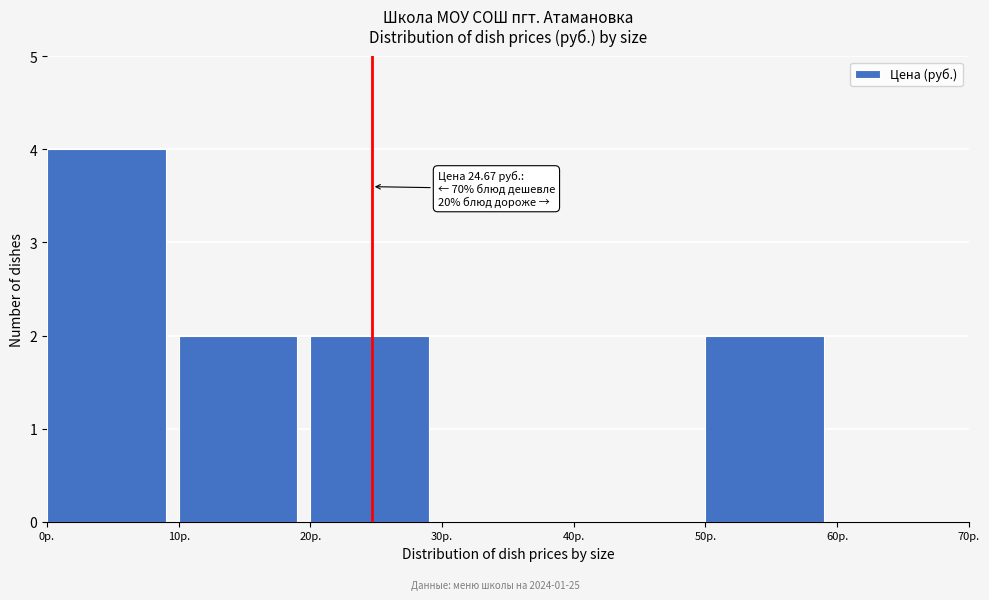

Which range on the x-axis has the tallest bar?

0 to 10